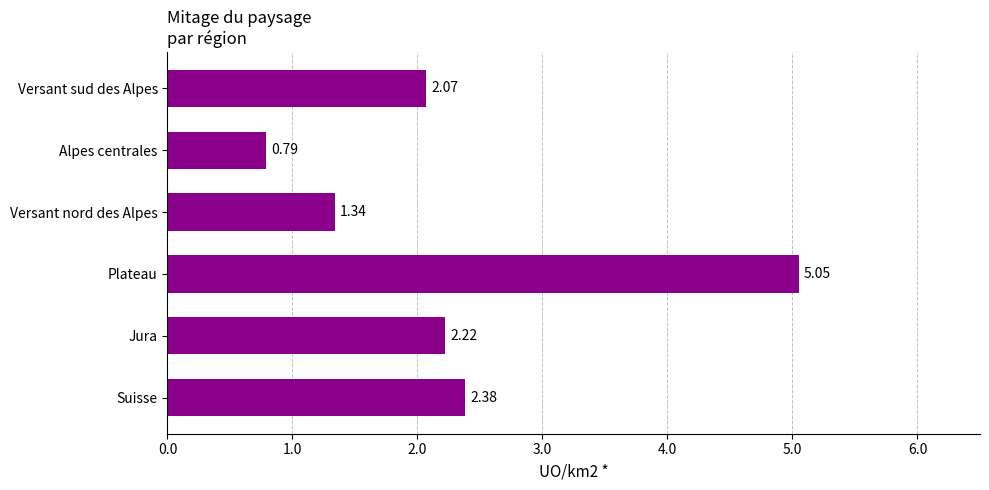

At which label is the value closest to 2?

Versant sud des Alpes